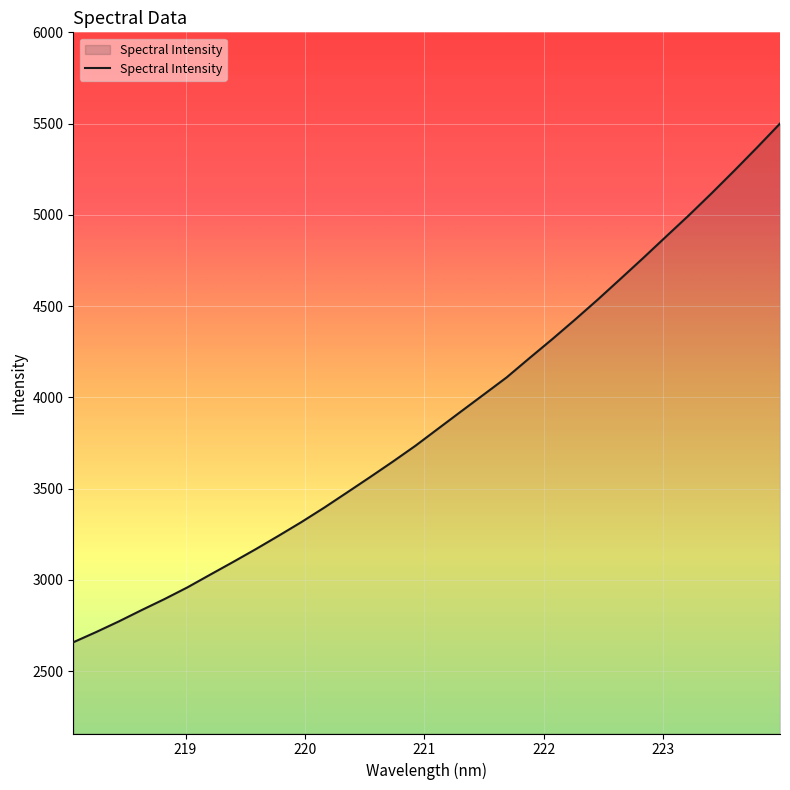

What is the smallest value displayed?

2658.1